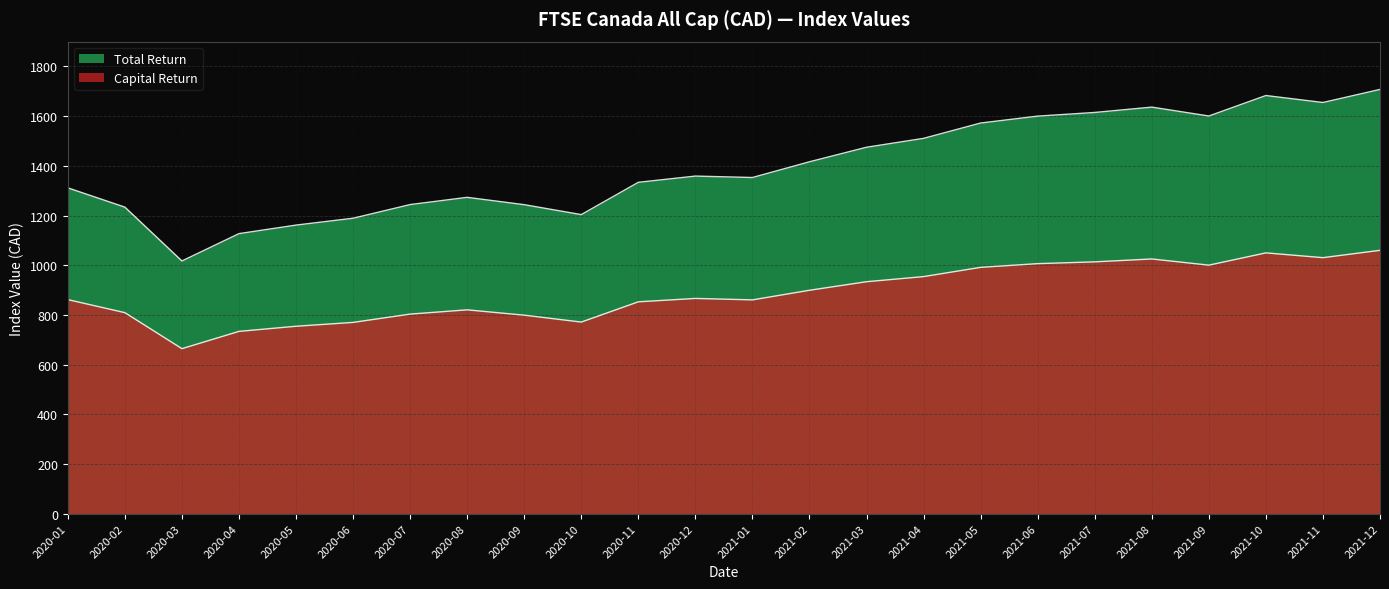

What is the label of the 2nd point from the right?

2021-11